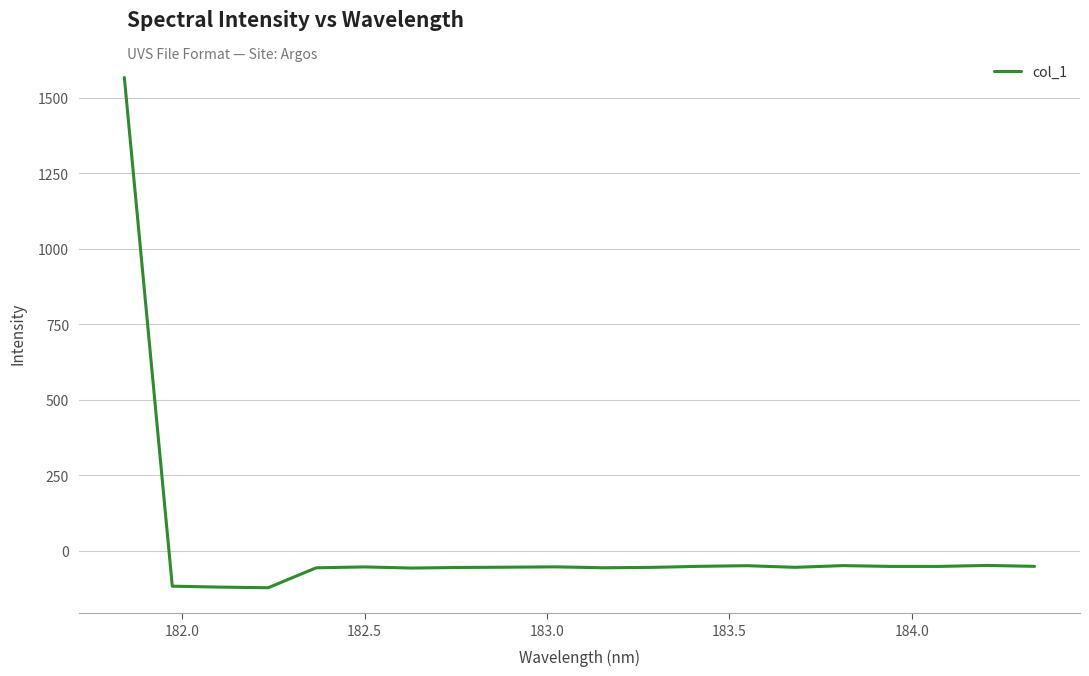

What is the difference between the maximum and minimum values?

1689.6